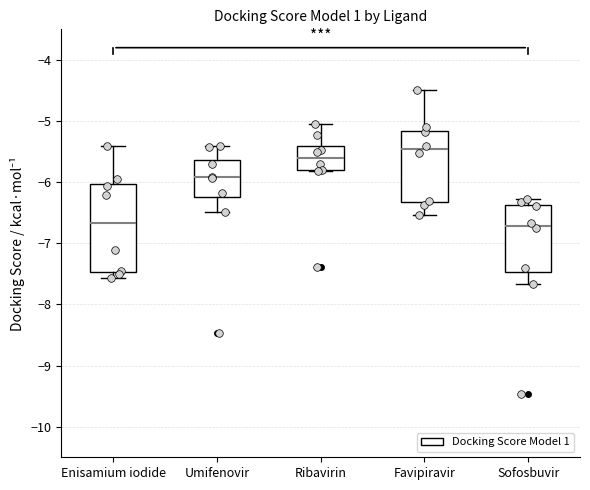

Which box is the tallest, from its lower edge to its upper edge?

Enisamium iodide